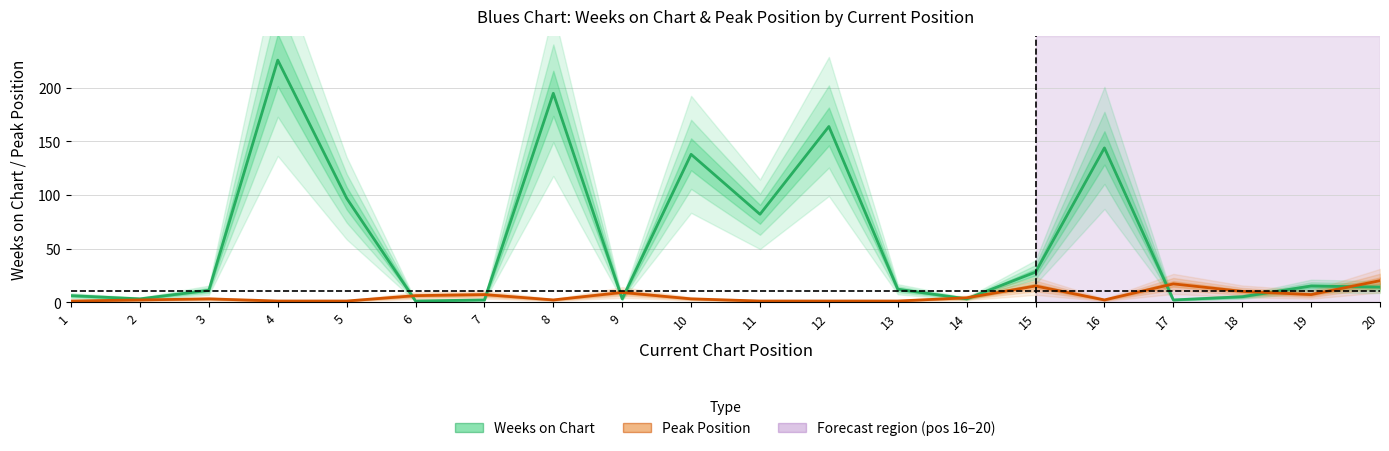

How many interior local peaks does the Weeks on Chart series have?

6